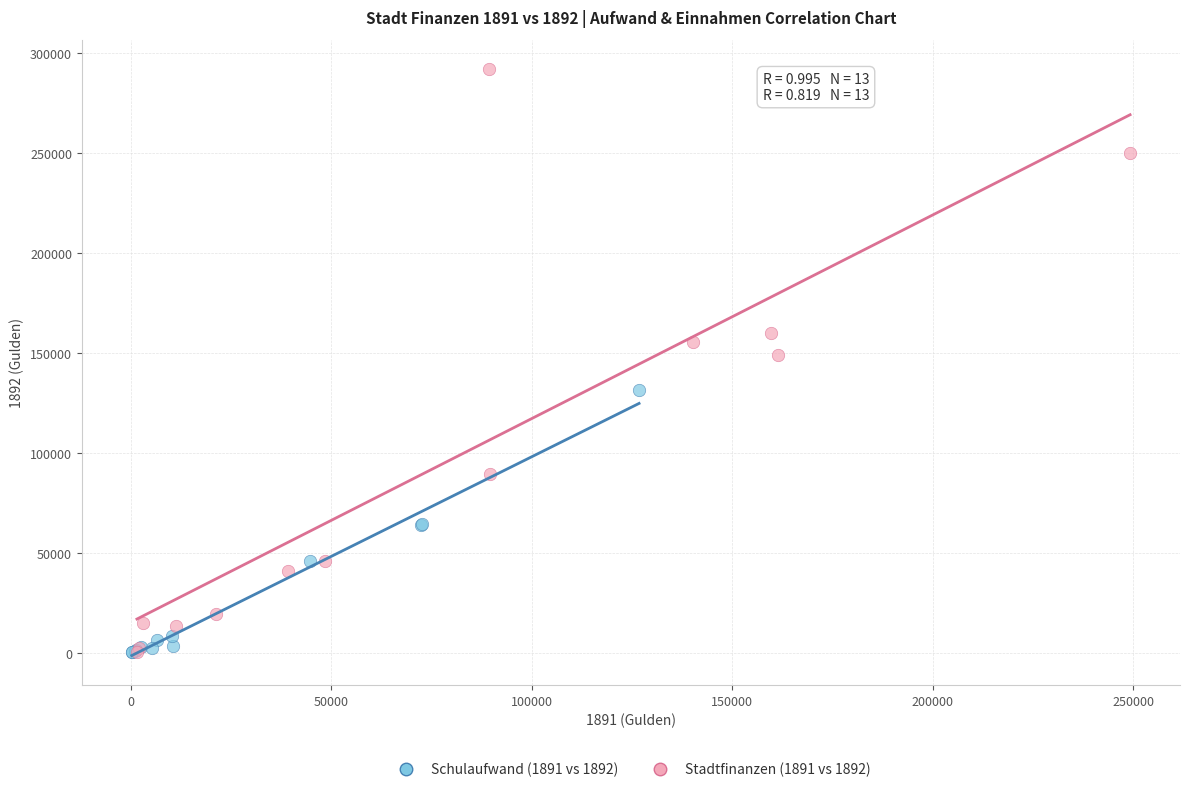

Which series has the largest Y range (max minus min)?

Stadtfinanzen (1891 vs 1892)